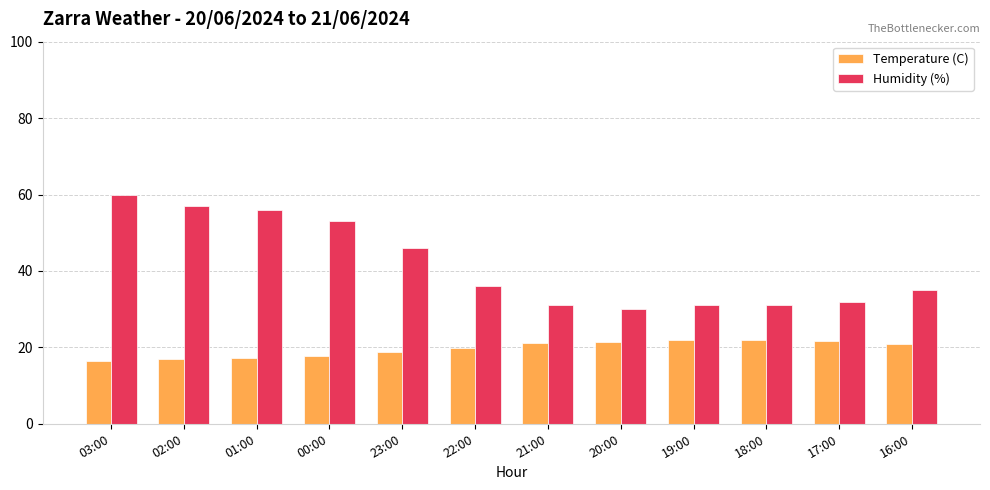

The value of Temperature (C) at 20:00 is 9.4. True or false?

False